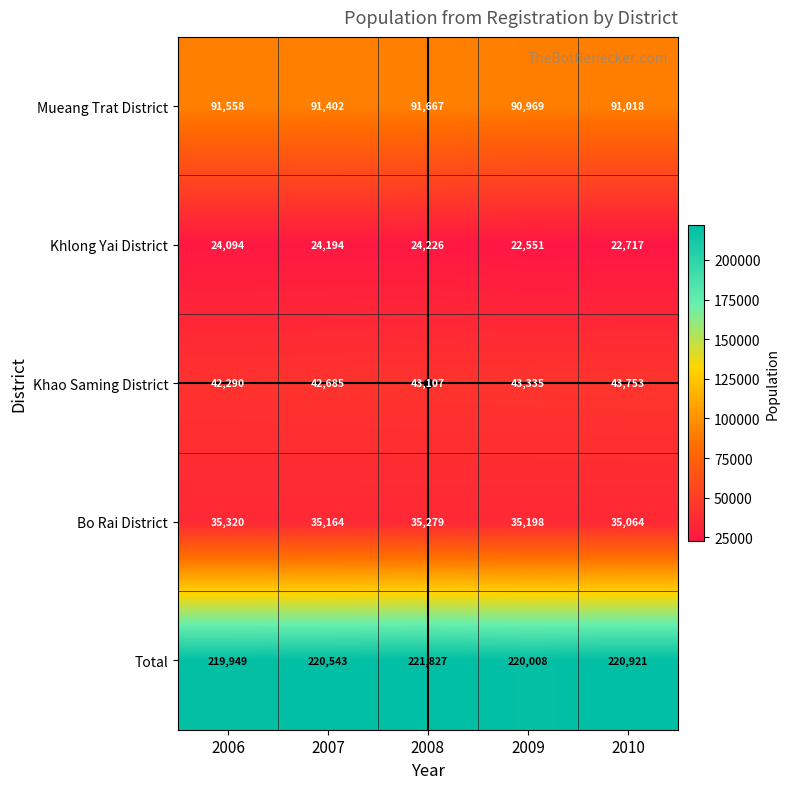

True or false: Khao Saming District has a value of 15678 at 2007.

False